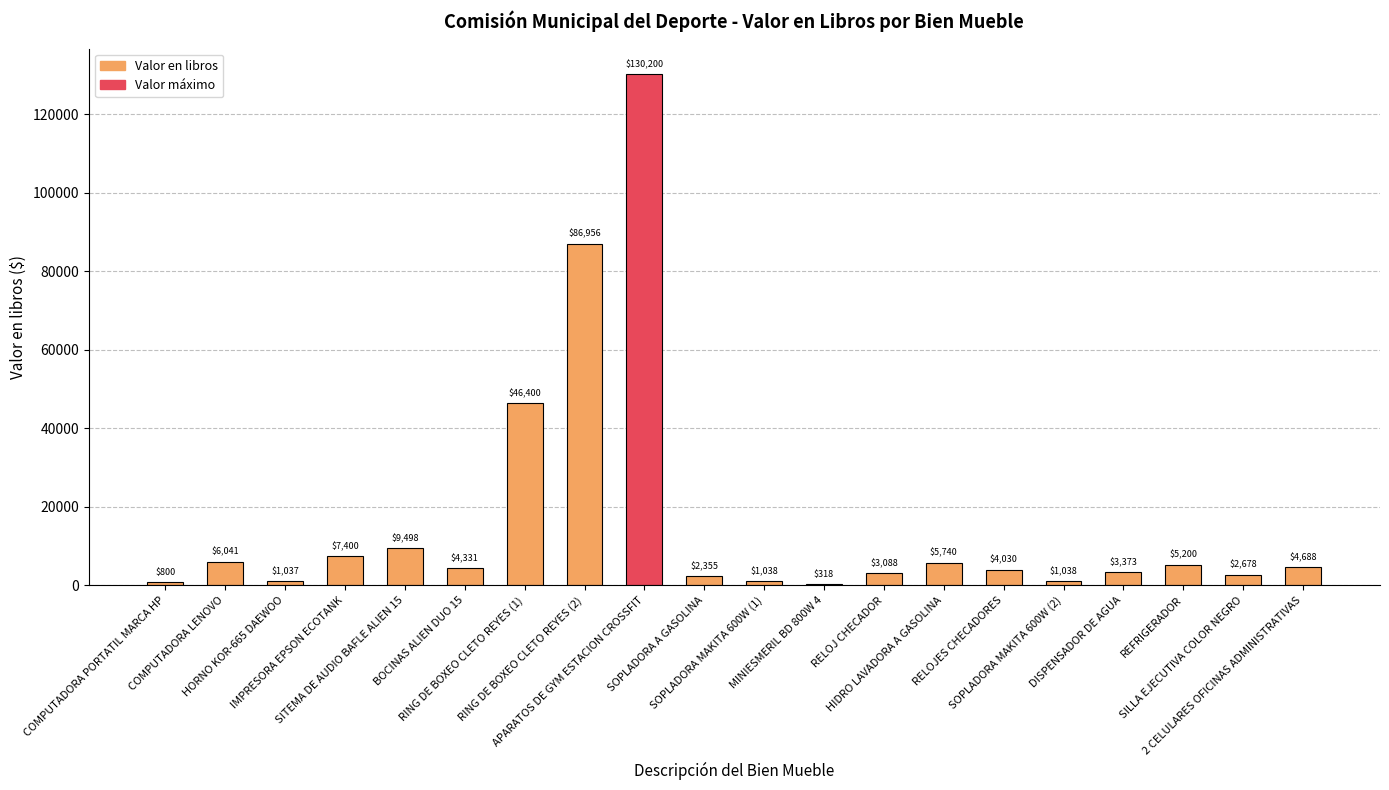

Does the chart contain stacked bars?

No